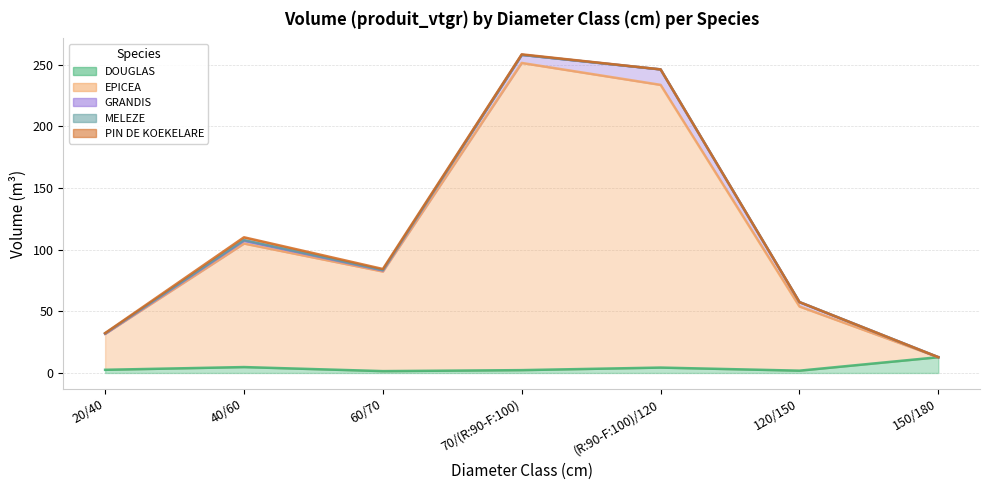

Rank the series at 150/180 from highest to lowest value.

DOUGLAS, EPICEA, GRANDIS, MELEZE, PIN DE KOEKELARE